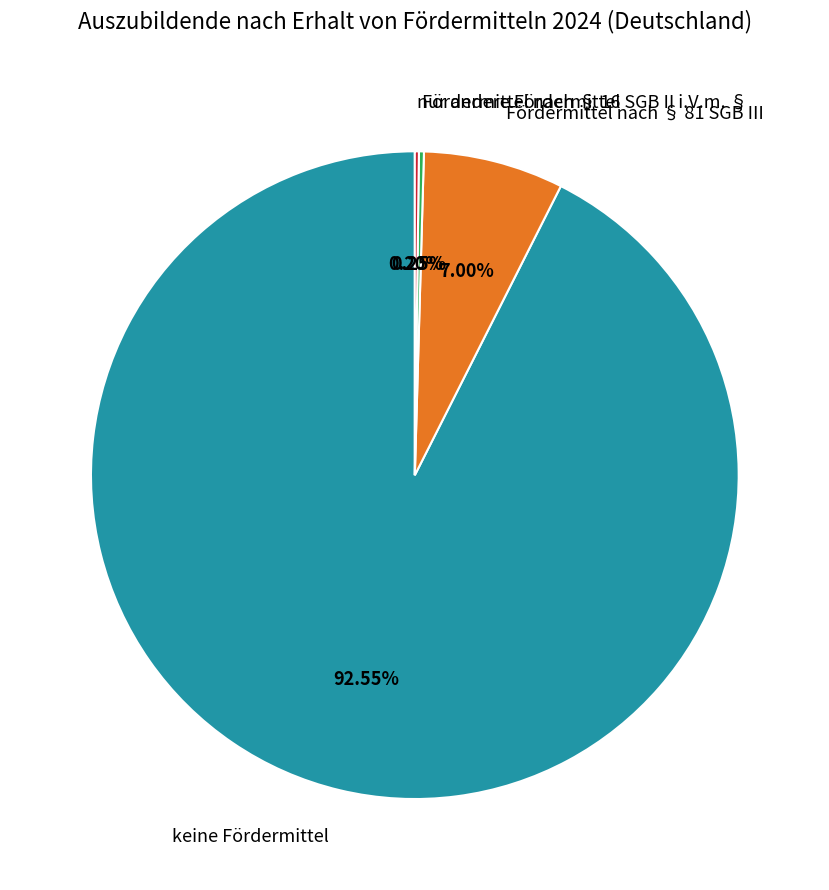

What percentage is the keine Fördermittel slice, to the nearest percent?

93%